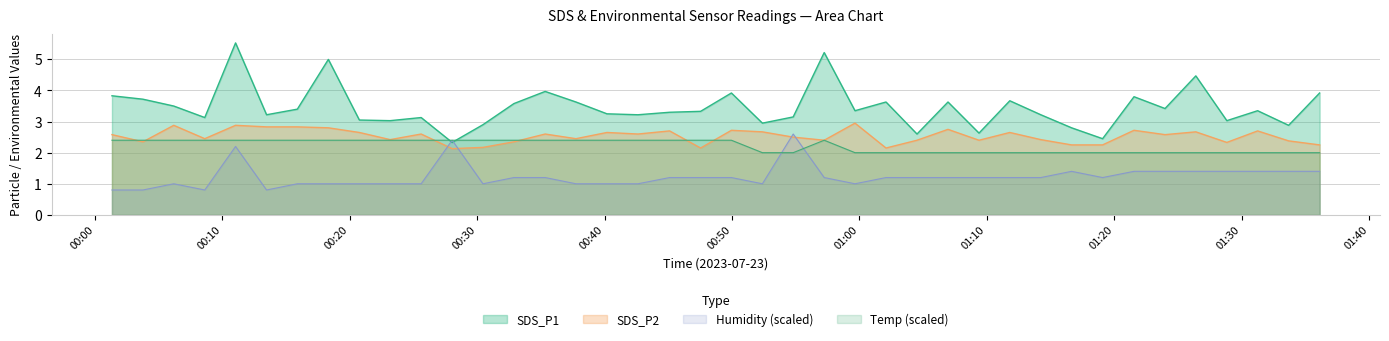

Which series ends up on top after the final intersection of SDS_P2 and Humidity (scaled)?

SDS_P2